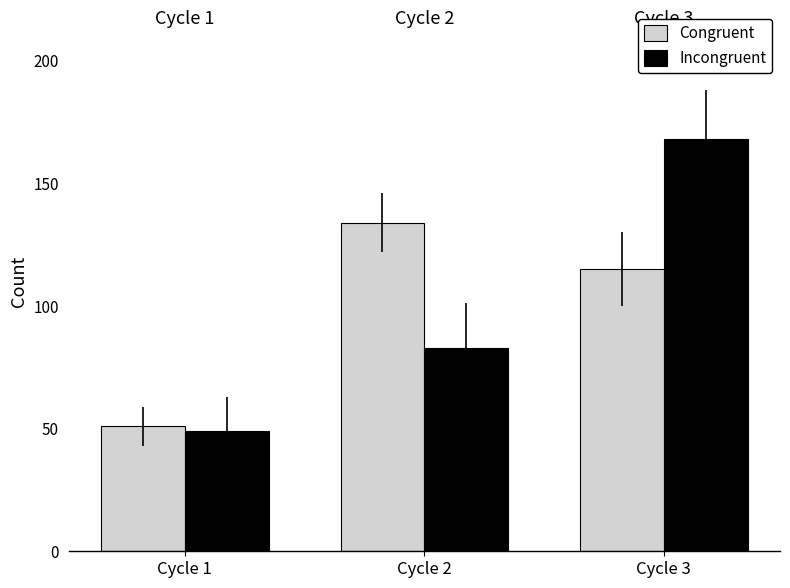

Rank the series by their maximum value, from highest to lowest.

Incongruent, Congruent